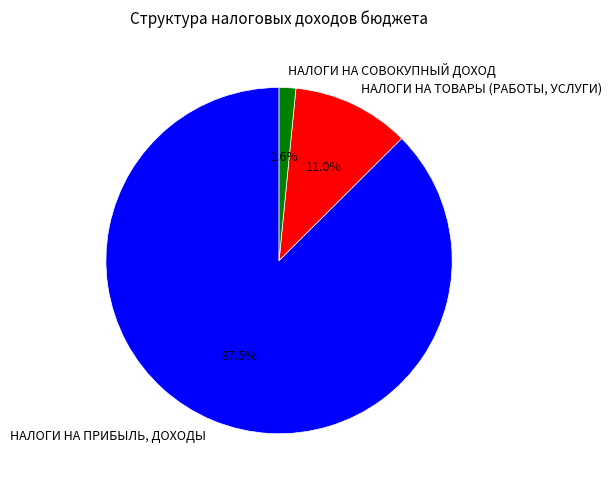

To the nearest percent, what is the difference between the largest and smallest slice percentages?

86%